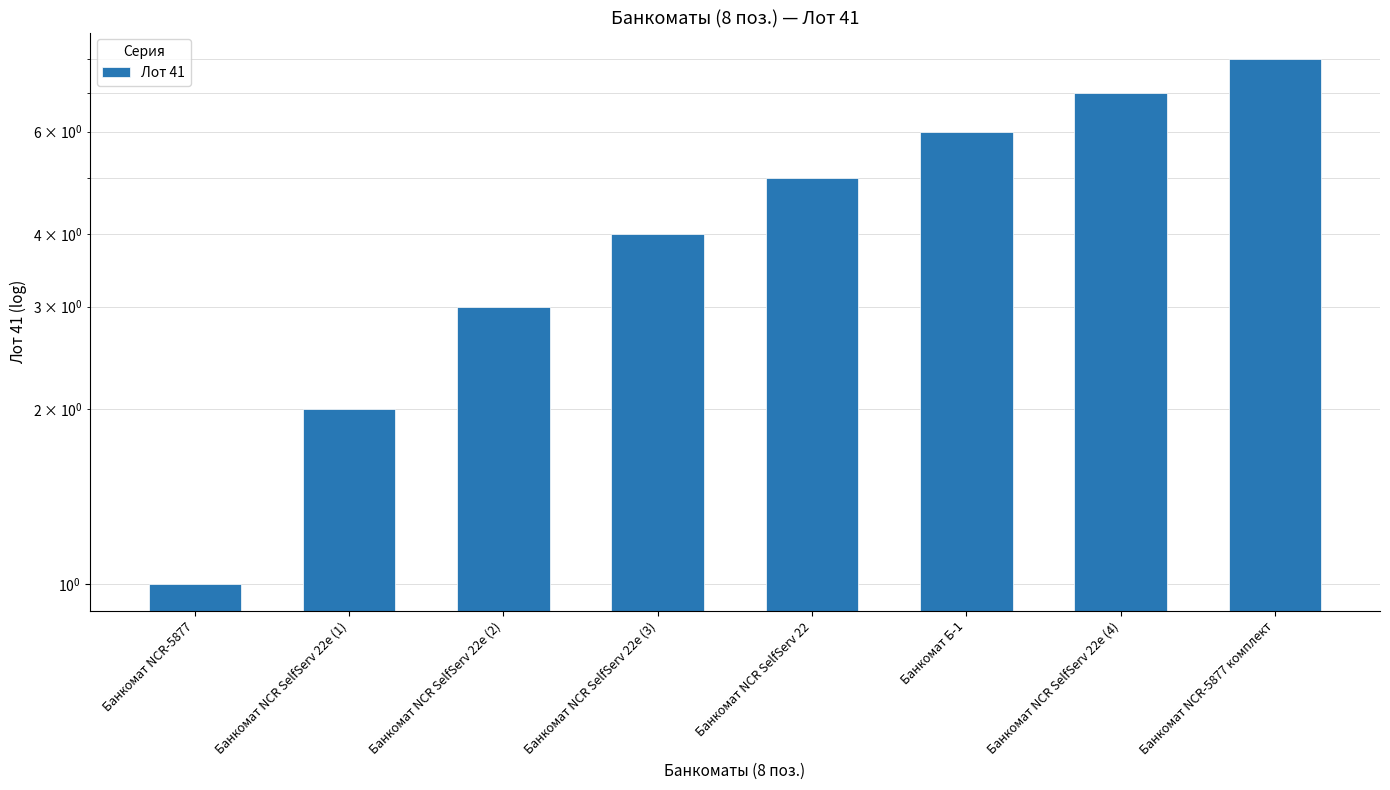

Reading left to right, extract all data points from this chart.

Банкомат NCR-5877=1	Банкомат NCR SelfServ 22e (1)=2	Банкомат NCR SelfServ 22e (2)=3	Банкомат NCR SelfServ 22e (3)=4	Банкомат NCR SelfServ 22=5	Банкомат Б-1=6	Банкомат NCR SelfServ 22e (4)=7	Банкомат NCR-5877 комплект=8